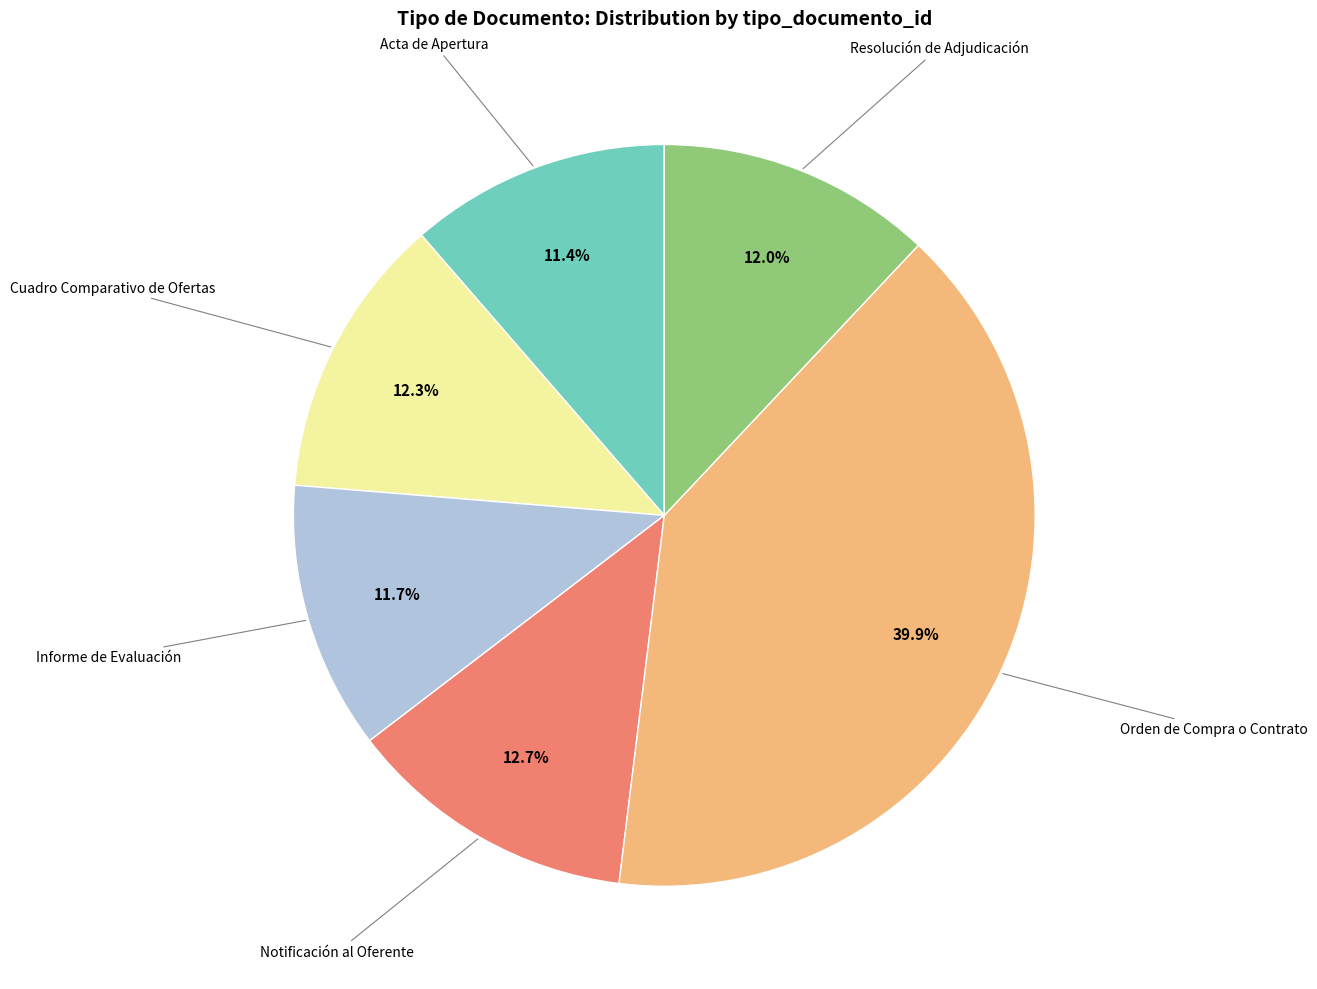

Is there any slice that represents more than half of the pie?

No